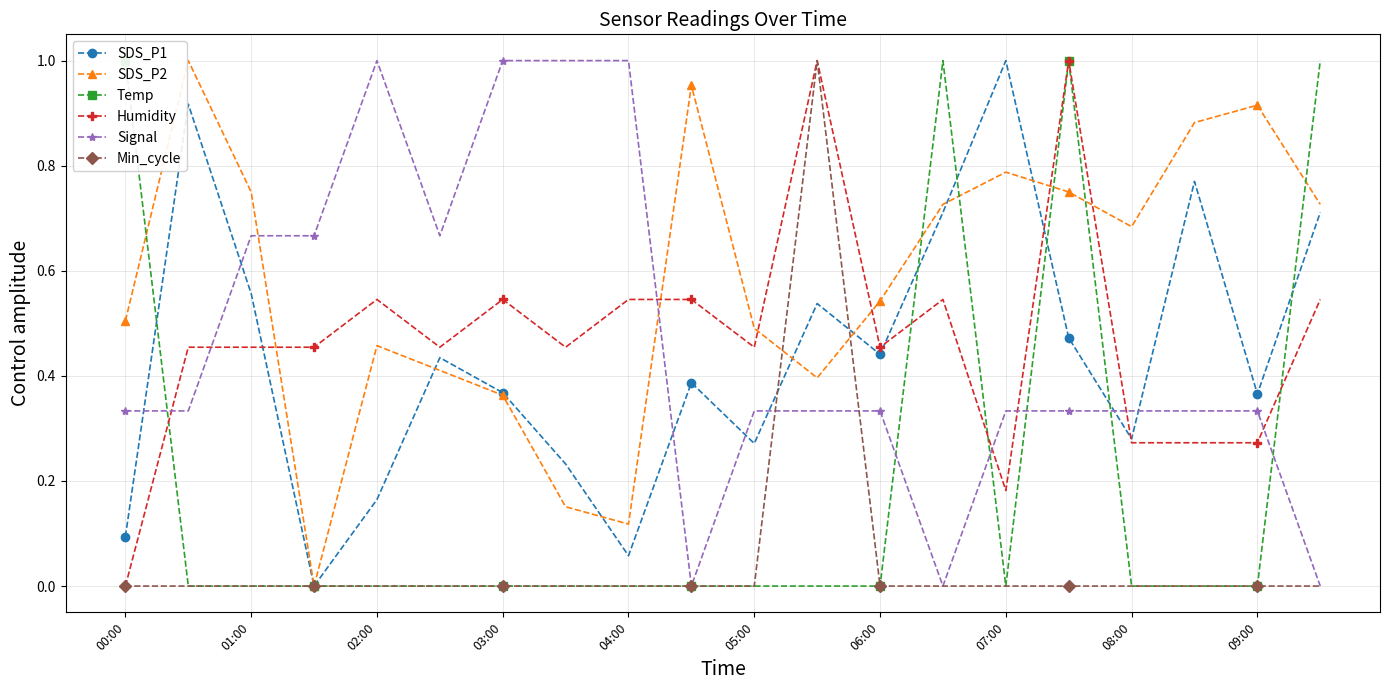

Count the Temp values in the range 0 to 1.

20